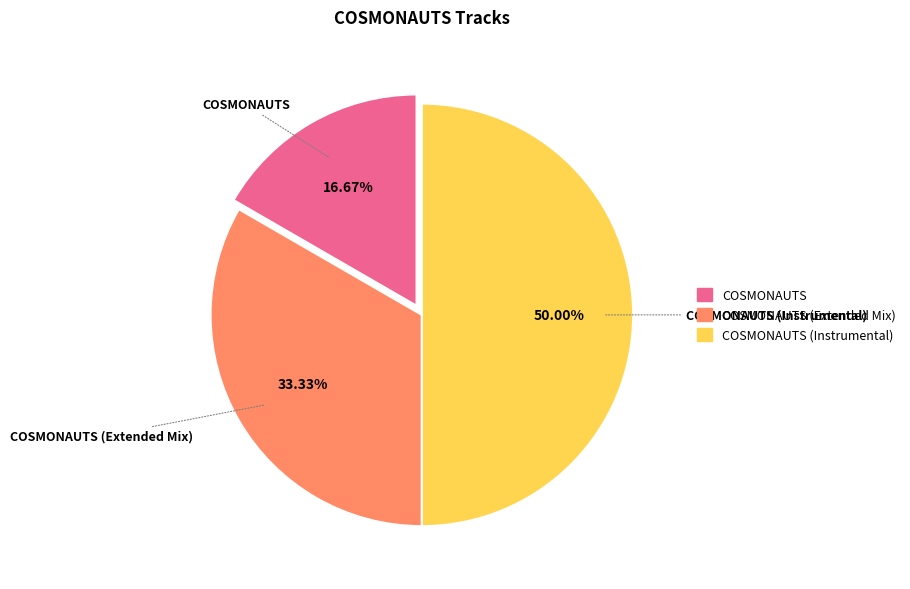

Count the number of slices in the pie.

3